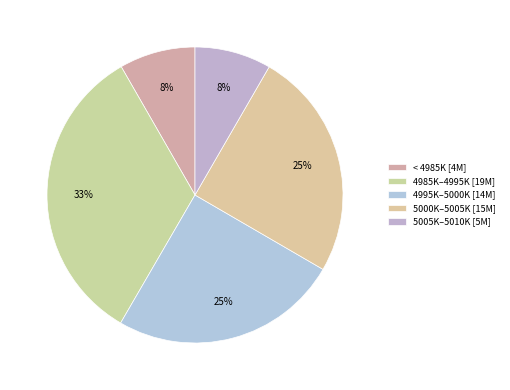

How many slices are in this pie chart?

5